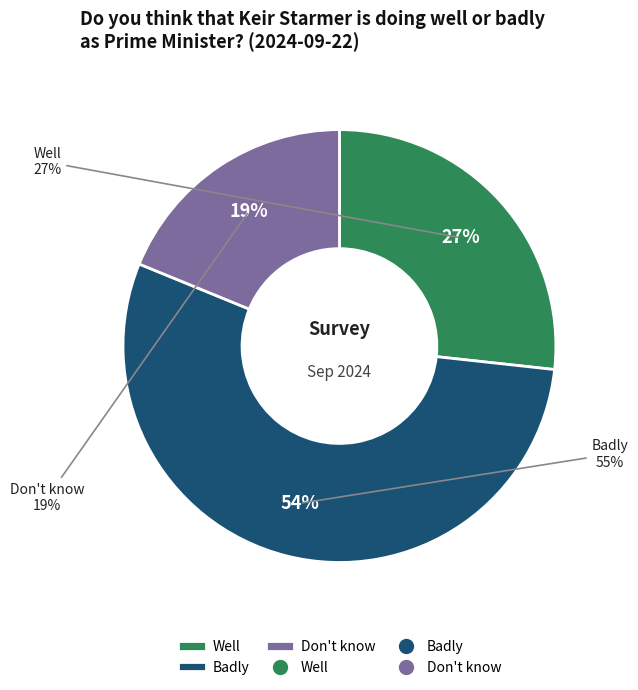

What percentage is NOT represented by Don't know?

81.2%